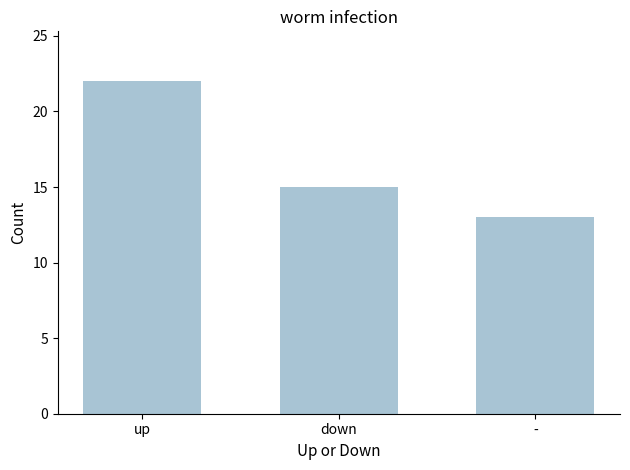

What is the value of the 2nd bar from the left?

15